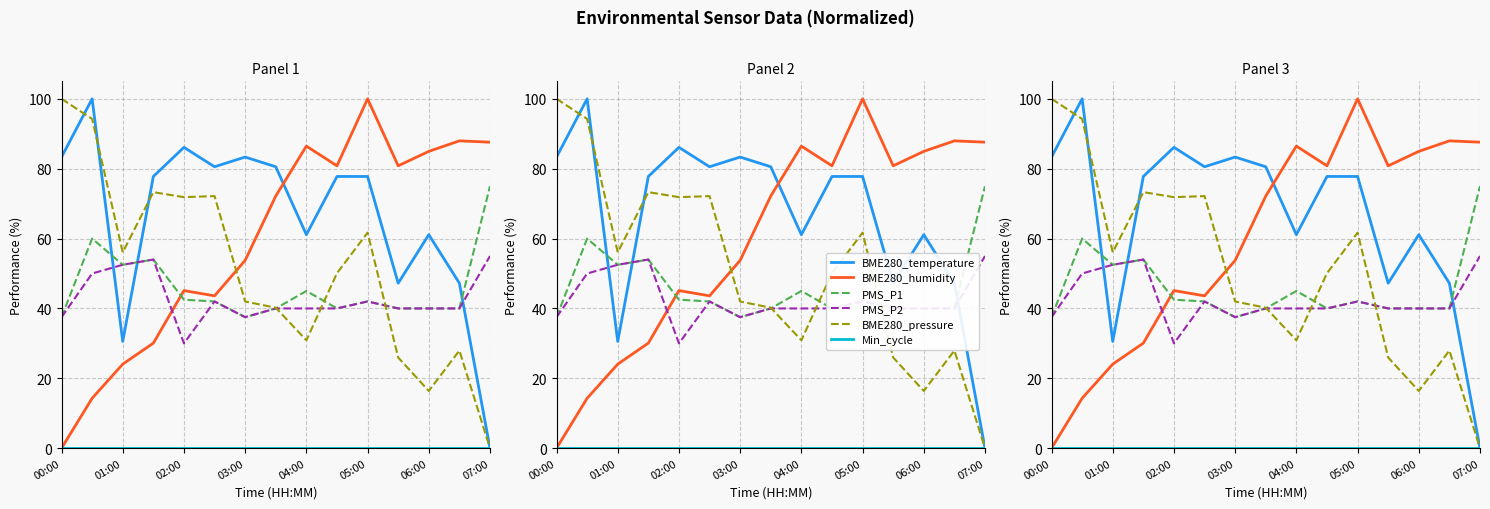

The PMS_P1 series shows 40.0 at 11. True or false?

True